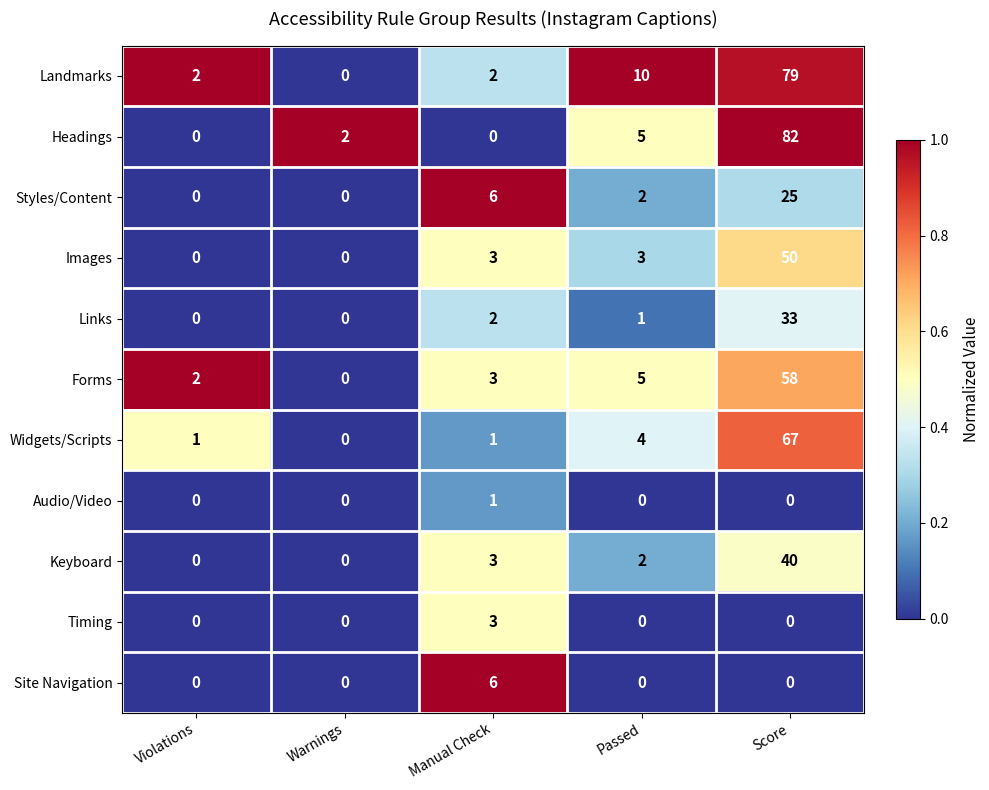

What is the difference between the highest and lowest values at Violations?

2